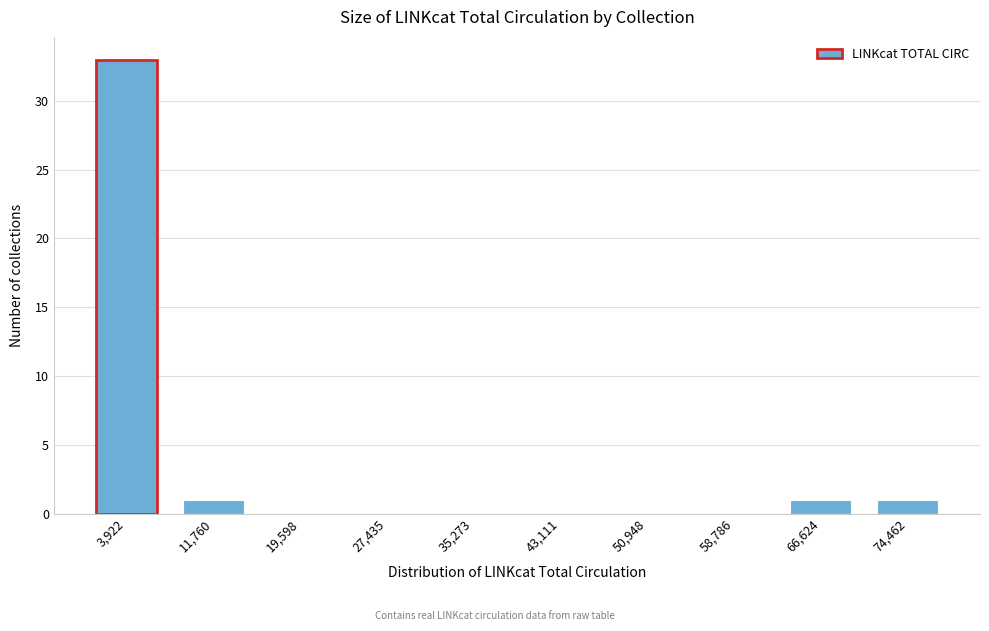

Reading left to right, what are all the values shown in this chart?

3,922=33	11,760=1	19,598=0	27,435=0	35,273=0	43,111=0	50,948=0	58,786=0	66,624=1	74,462=1